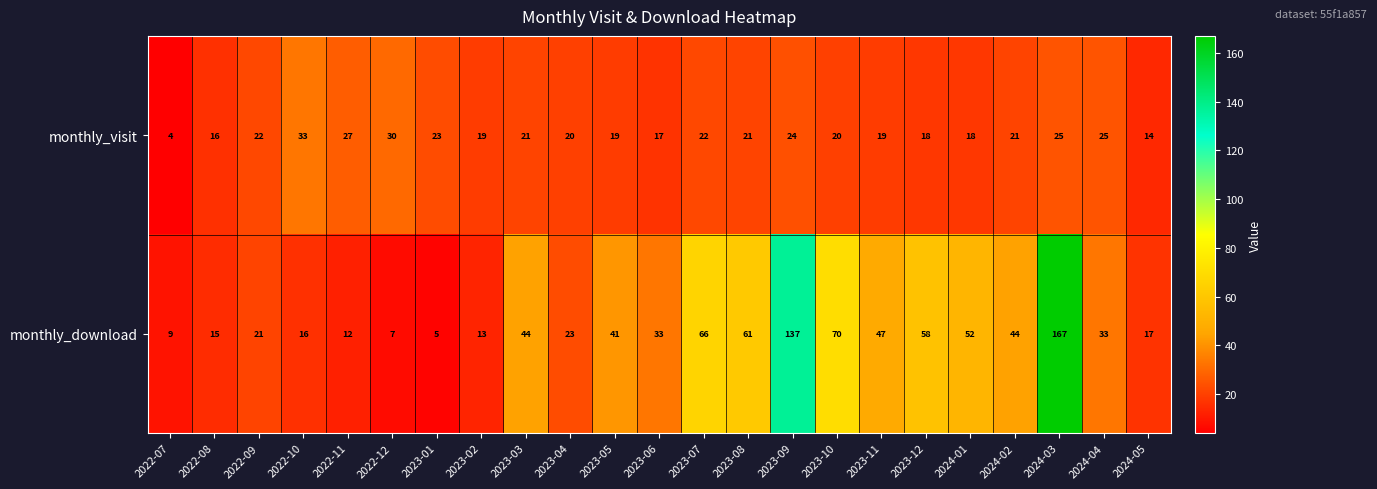

What is the sum of the monthly_download values at 2023-12 and 2022-09?

79